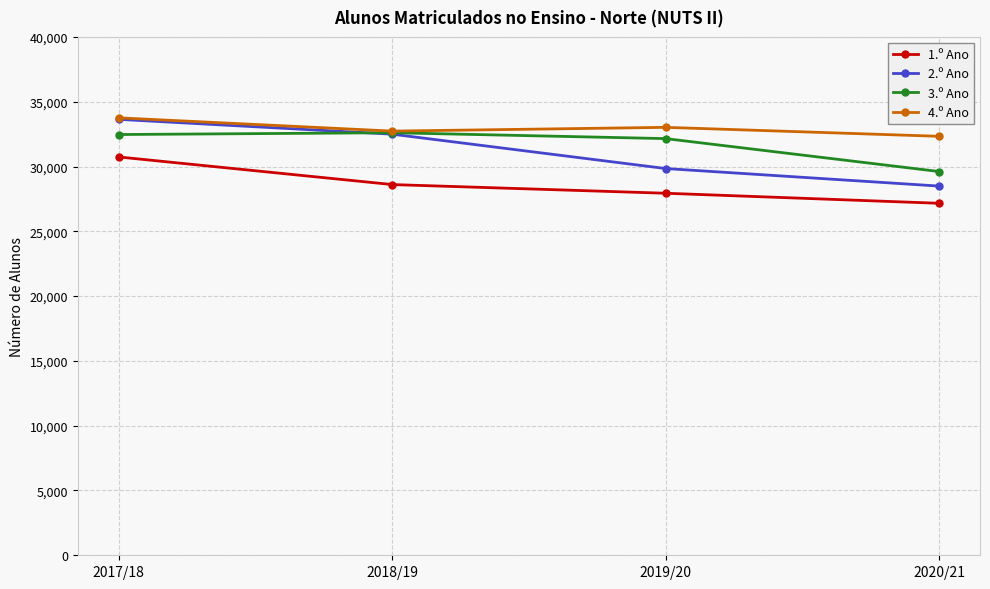

At which category is the sum across all series the highest?

2017/18